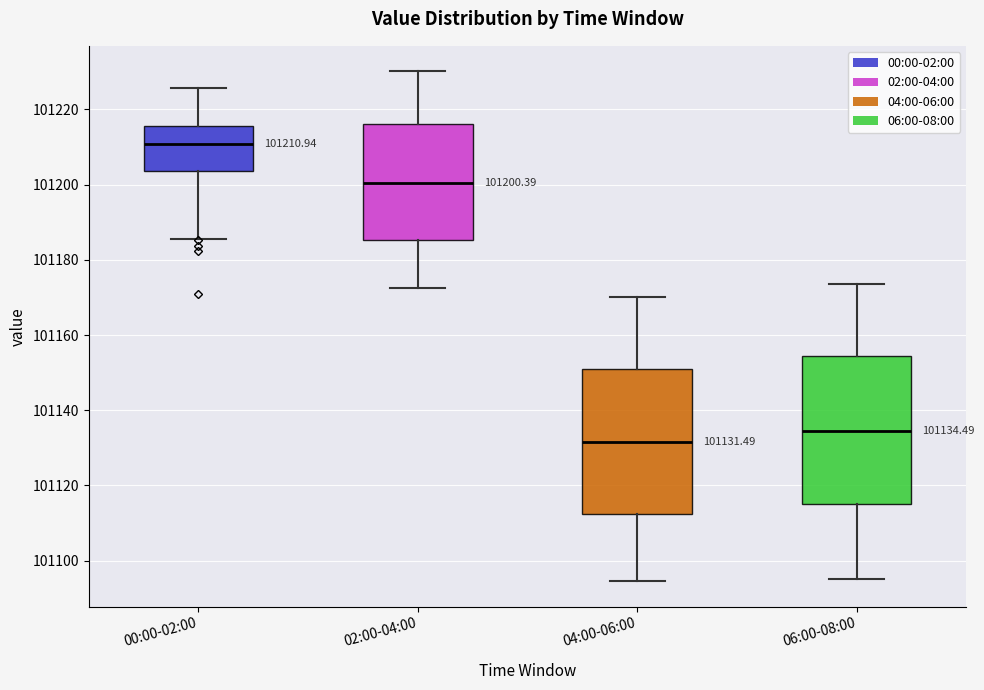

Which box's median line is the highest?

00:00-02:00